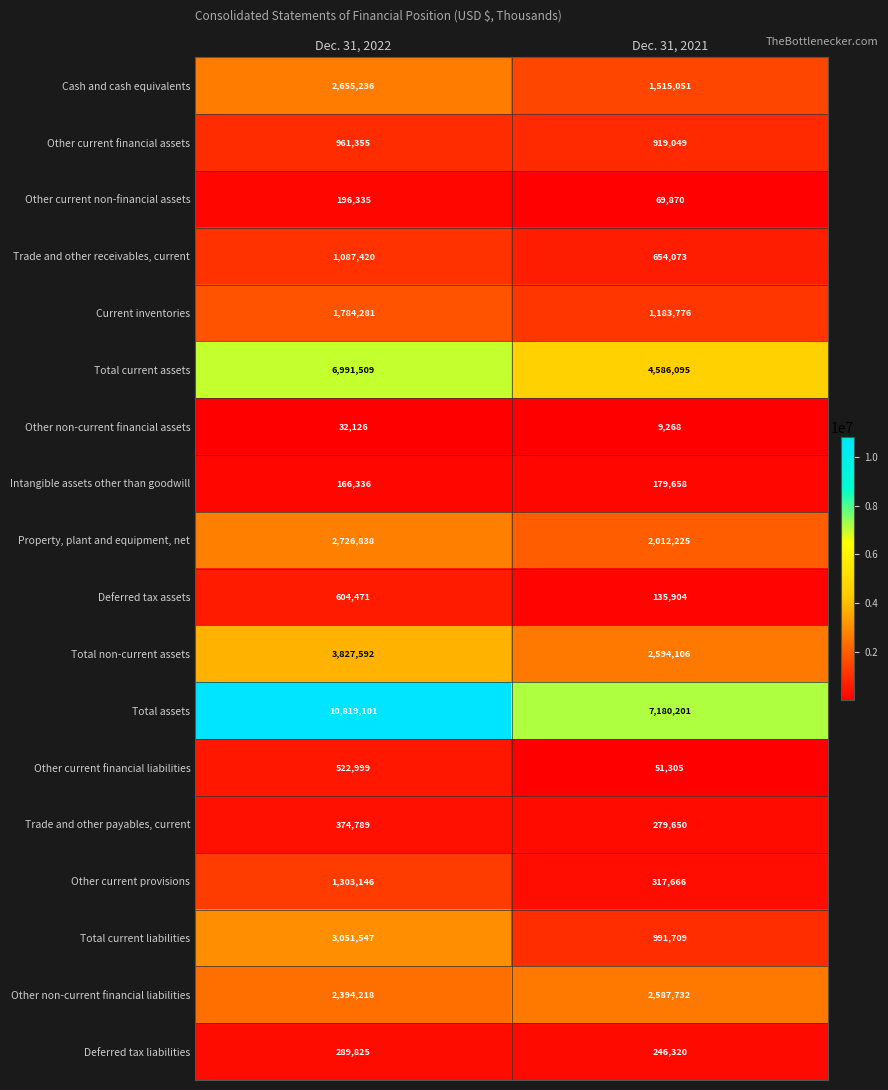

What is the difference between the maximum and minimum values in the Deferred tax assets series?

468567